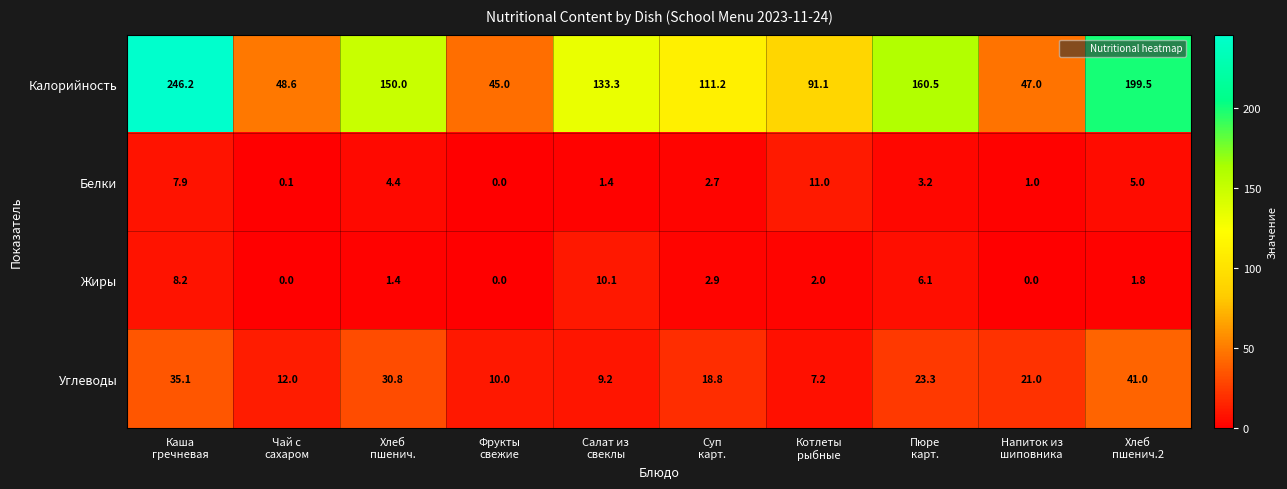

What is the highest value of the Углеводы series?

41.0